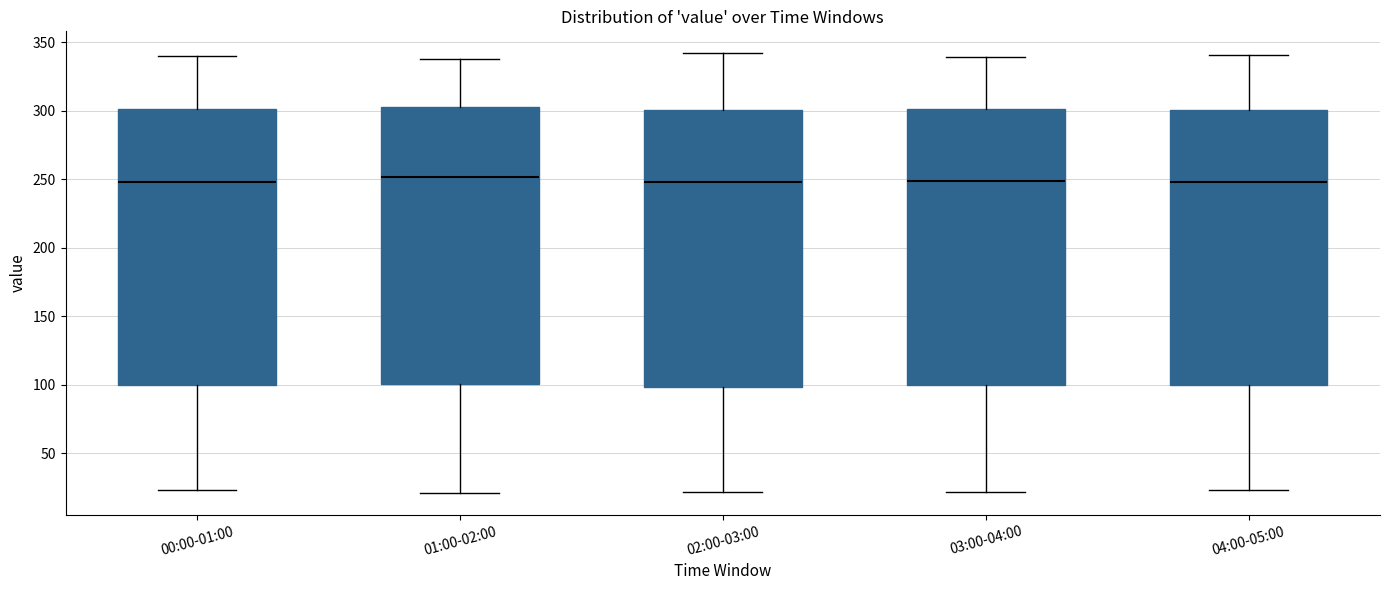

Reading left to right, read every box against the y-axis: the position of its median line, the range the box covers, and the ends of its whiskers. The values are not printed on the chart, so give them approximately, as read against the axis.

00:00-01:00: median 250, box 100 to 300, whiskers 25 to 340
01:00-02:00: median 250, box 100 to 305, whiskers 20 to 340
02:00-03:00: median 250, box 100 to 300, whiskers 20 to 340
03:00-04:00: median 250, box 100 to 300, whiskers 20 to 340
04:00-05:00: median 250, box 100 to 300, whiskers 25 to 340